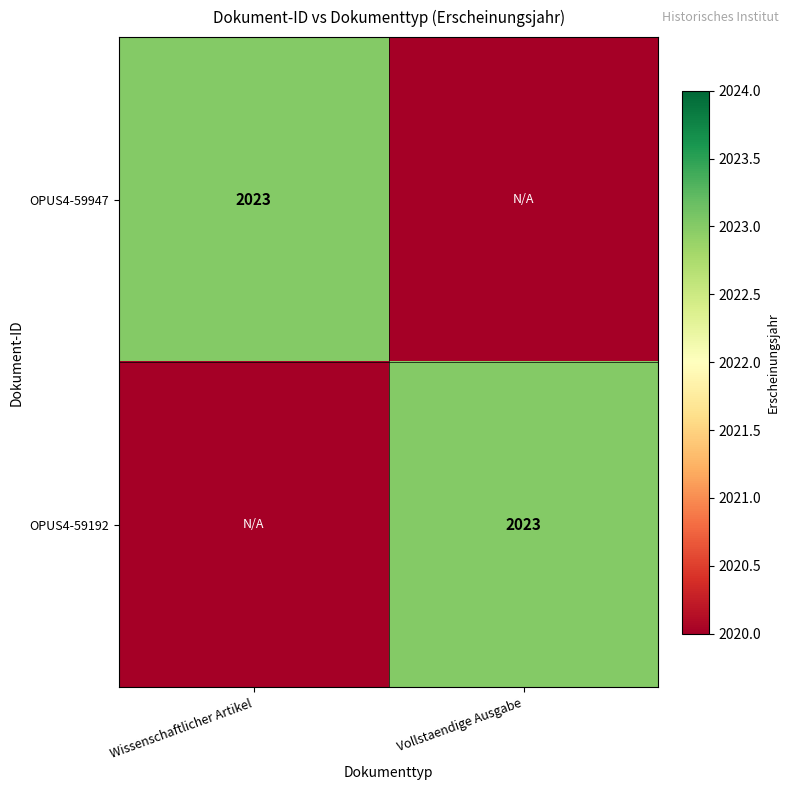

The OPUS4-59947 series shows 1203 at Wissenschaftlicher Artikel. True or false?

False